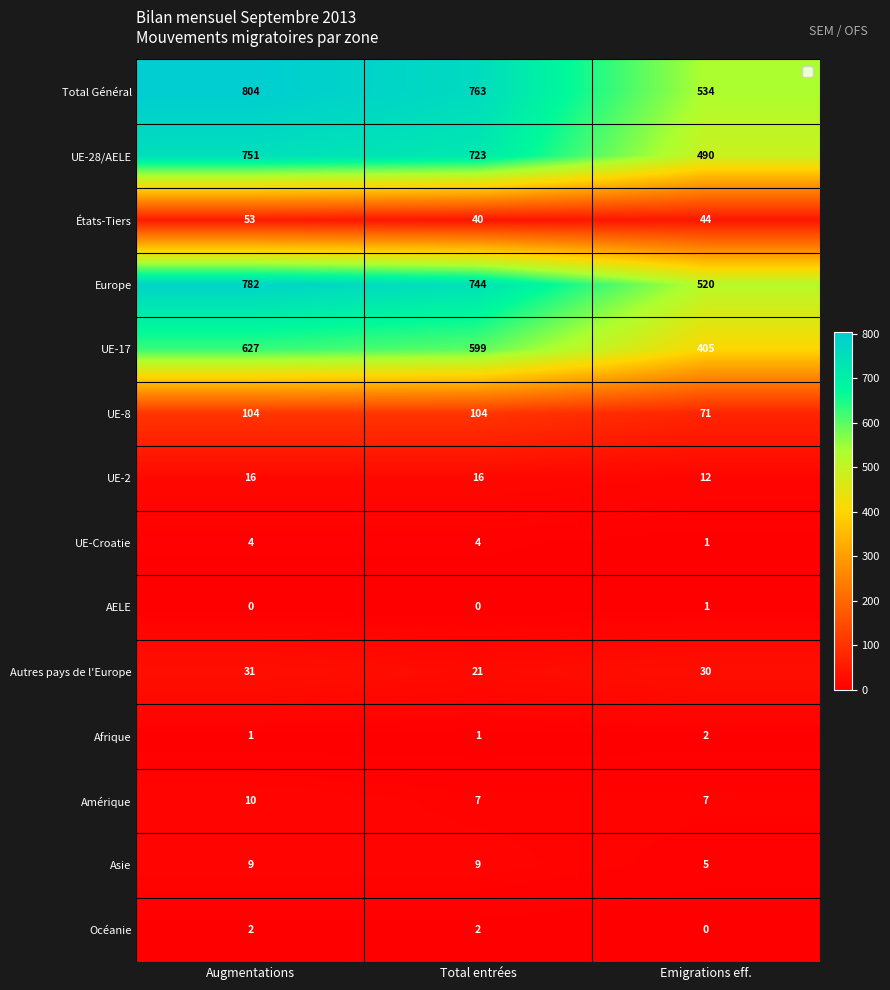

Is the value of Total Général at Total entrées greater than the value of UE-2 at Total entrées?

Yes